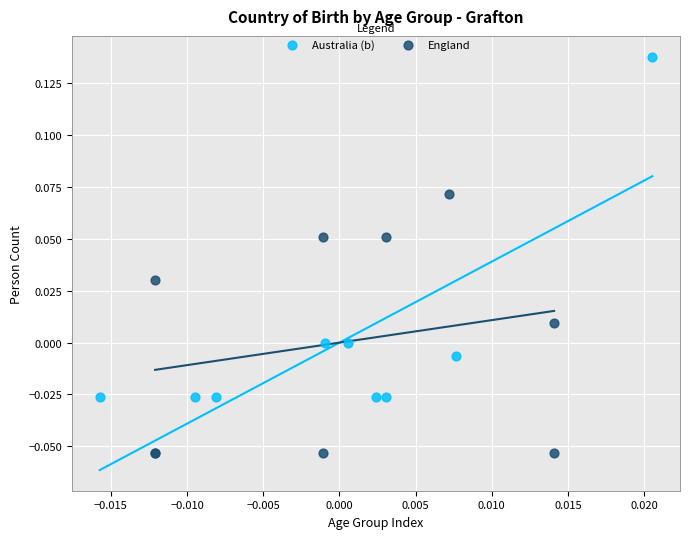

What are all the series names shown in the legend?

Australia (b), England